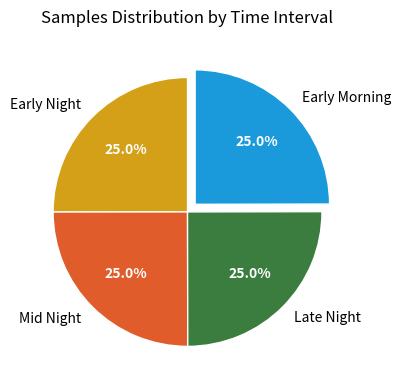

Is there any slice that represents more than half of the pie?

No